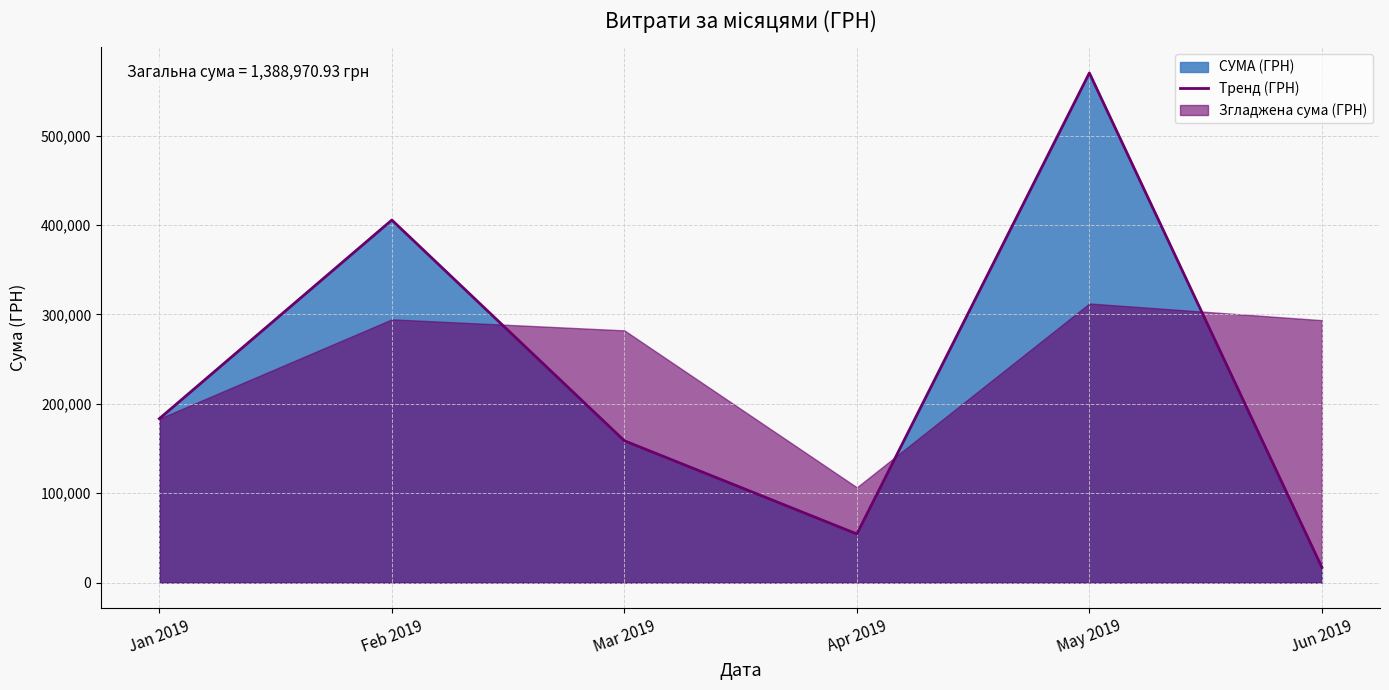

What is the minimum value for Тренд (ГРН)?

17010.2